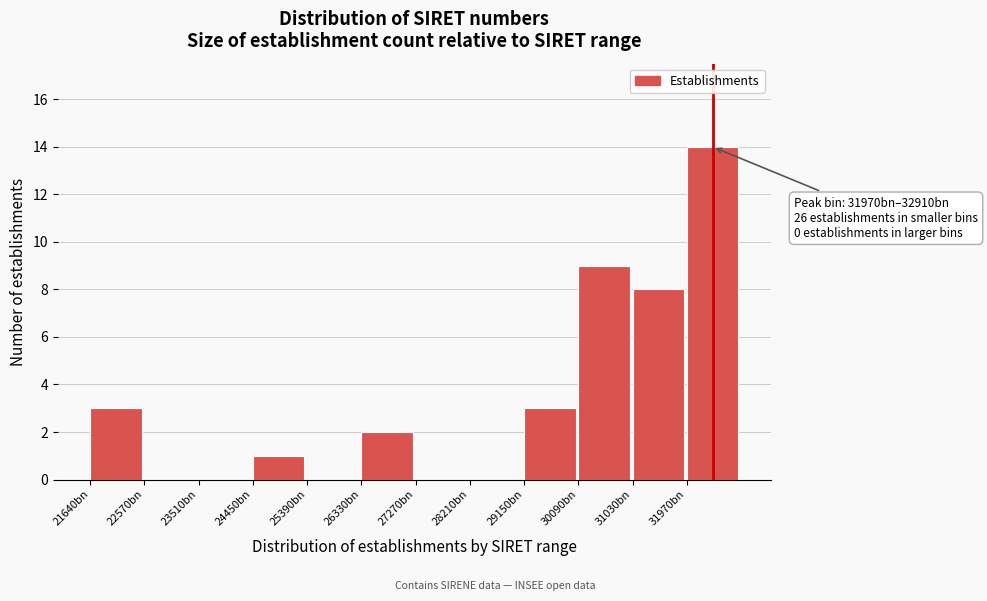

Reading left to right, extract all data points from this chart.

21640bn=3	22570bn=0	23510bn=0	24450bn=1	25390bn=0	26330bn=2	27270bn=0	28210bn=0	29150bn=3	30090bn=9	31030bn=8	31970bn=14